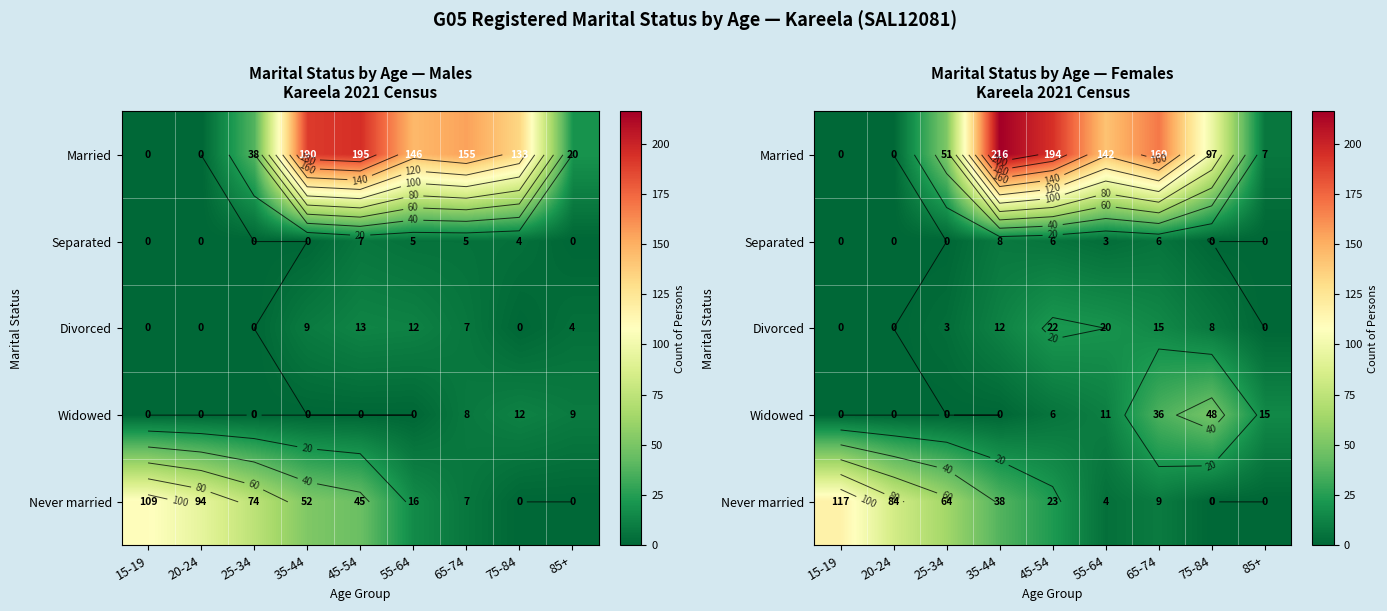

Which has a higher value, 85+ or 35-44?

35-44